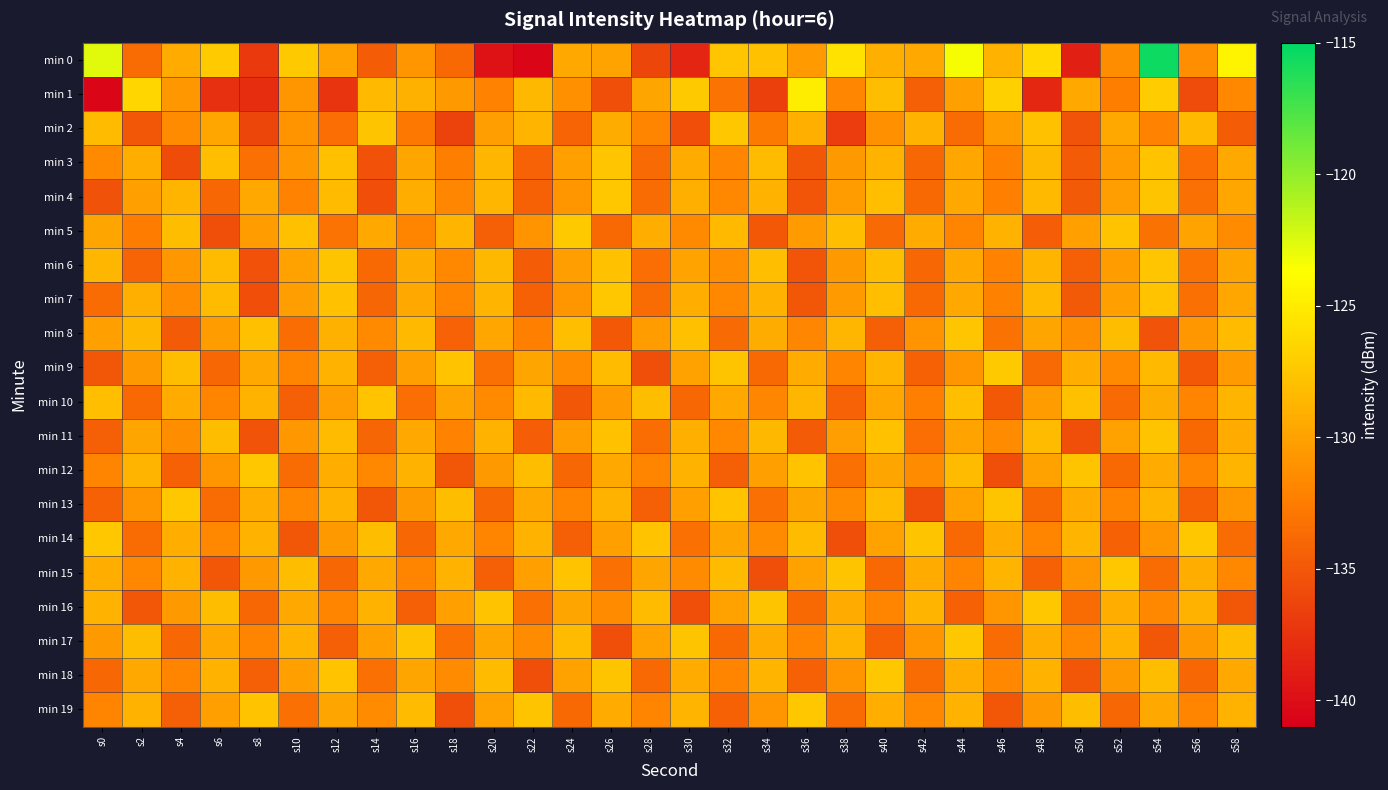

Which series has the widest spread of values?

min 0